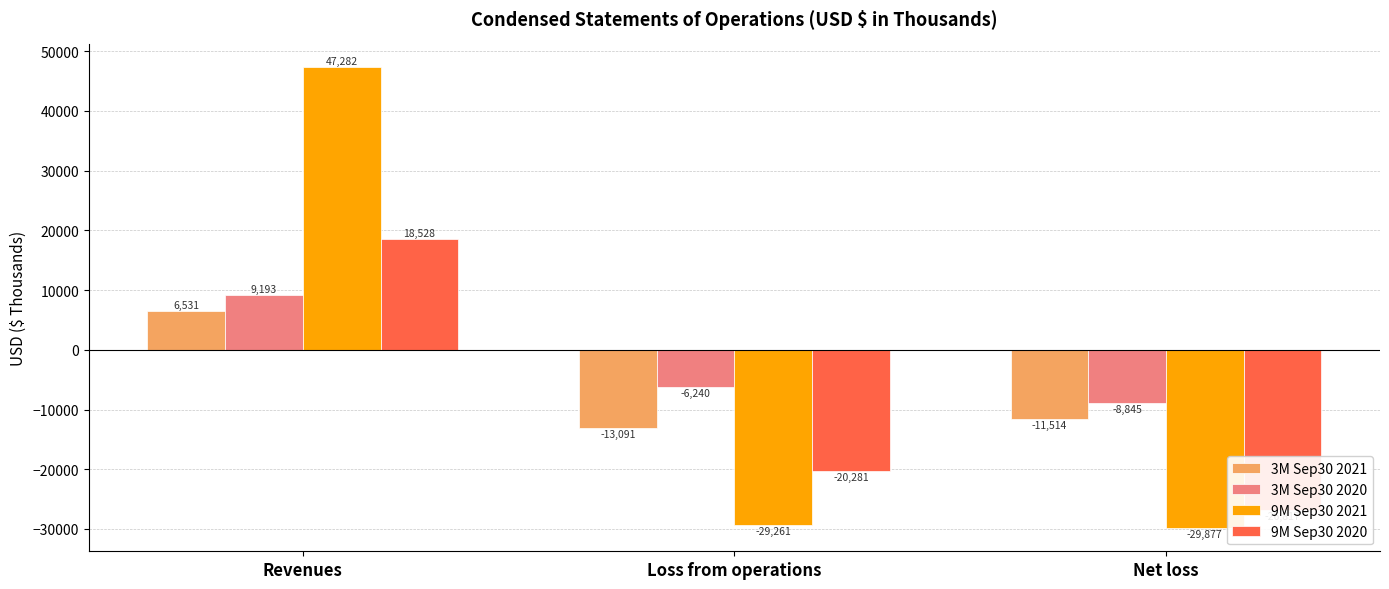

Is the value of 3M Sep30 2020 at Loss from operations greater than the value of 3M Sep30 2021 at Net loss?

Yes